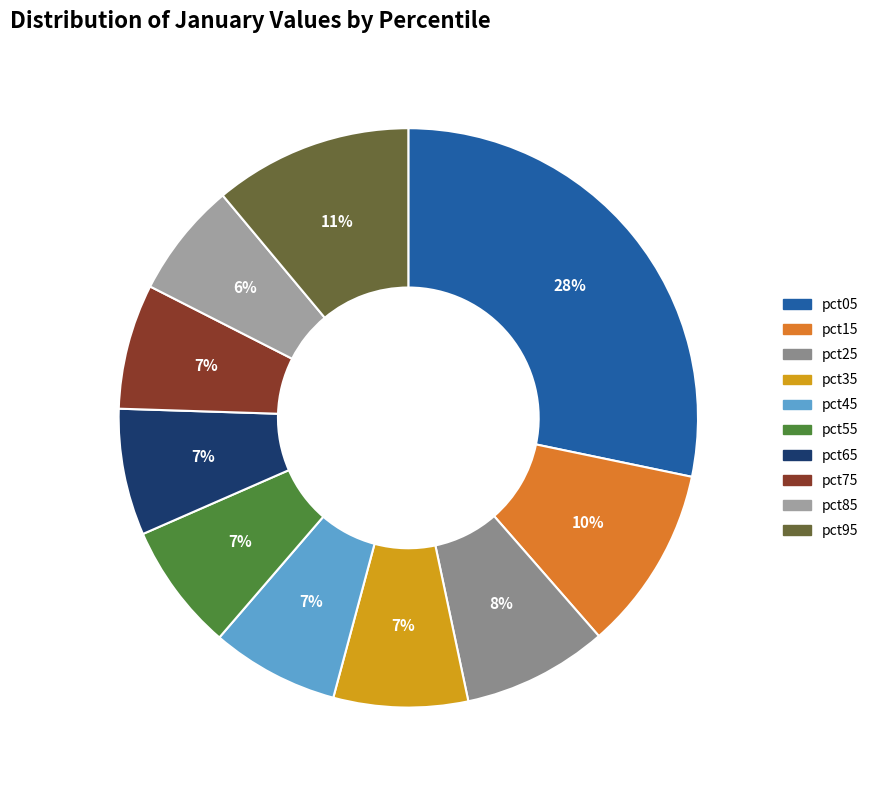

What is the total percentage of pct65 and pct25?

15.2%